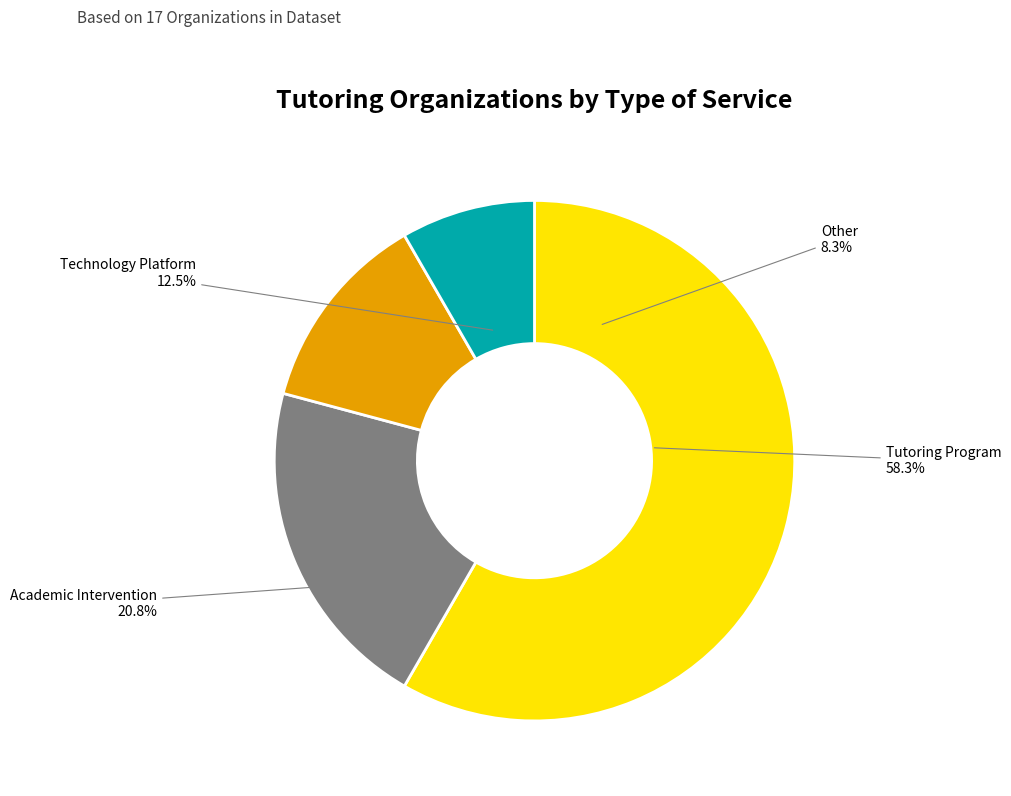

The Tutoring Program slice represents 58% of the pie. True or false?

True